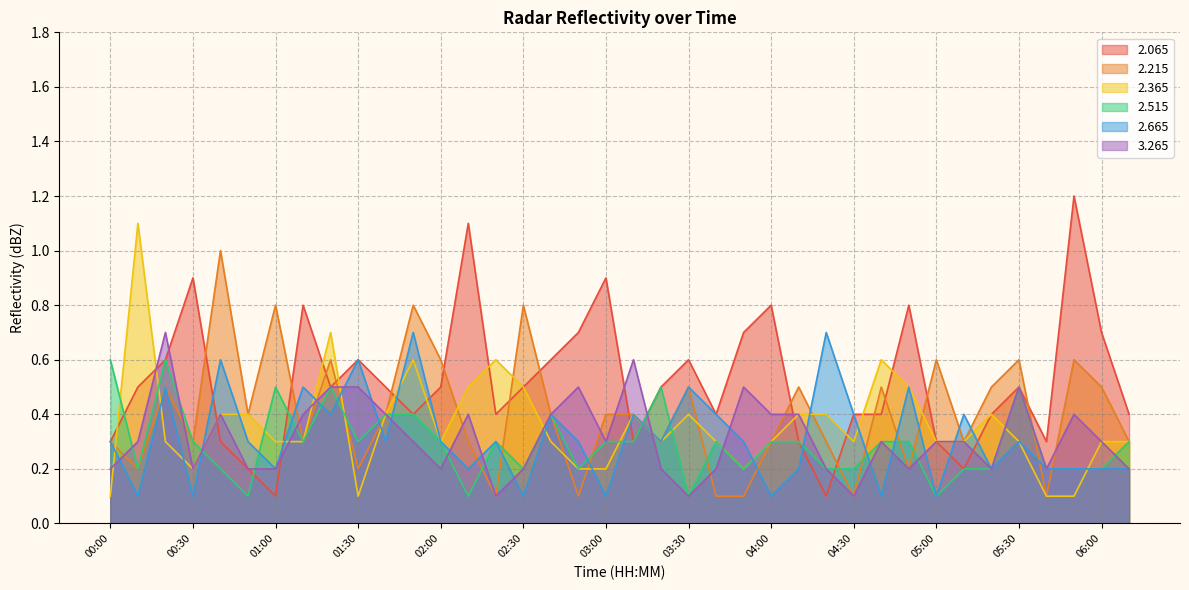

Where is 2.065 nearest to the value 0?

01:00